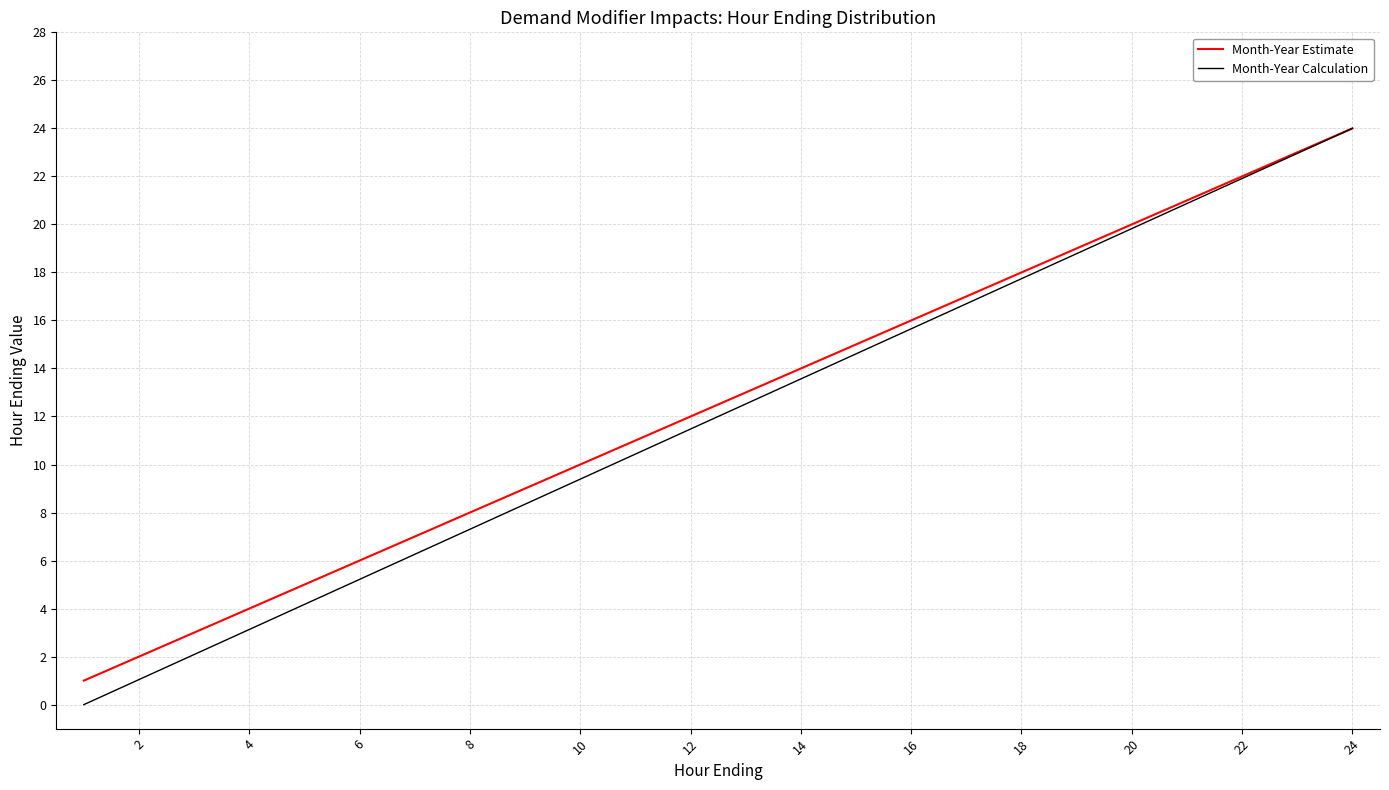

Is it true that Month-Year Estimate equals 8 at 12?

False